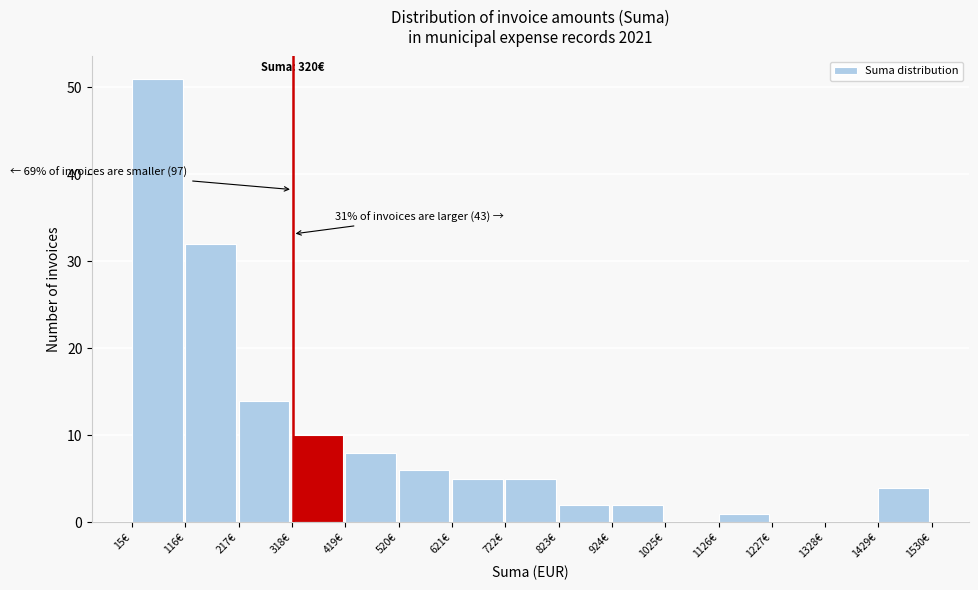

Over which range of the x-axis is the bar tallest?

20 to 120